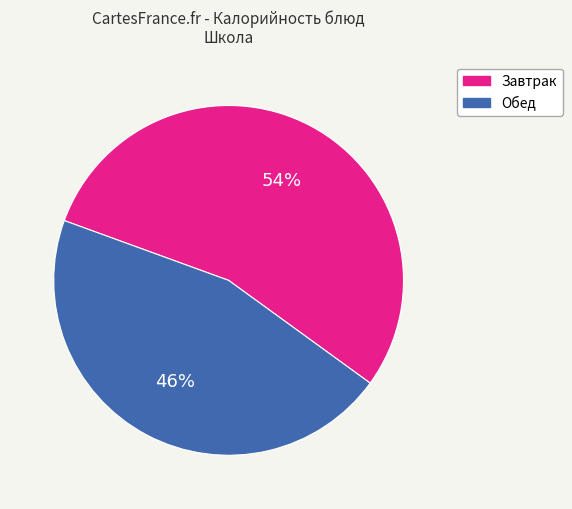

Is there a majority slice in this chart?

Yes